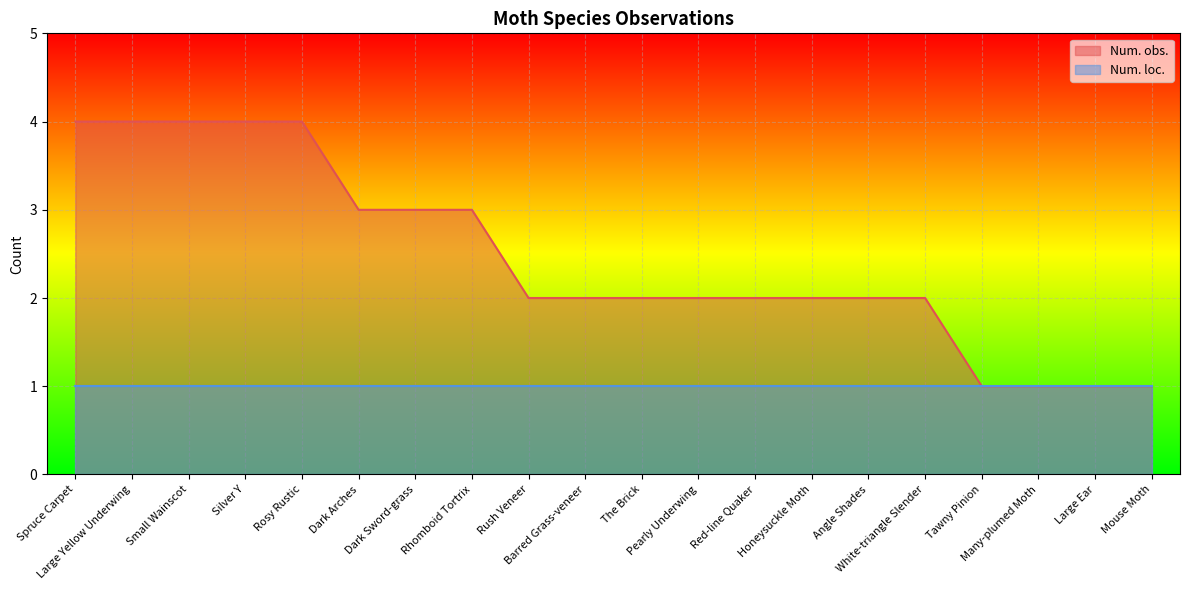

Reading left to right, what are all the values shown in this chart?

Spruce Carpet=4	Large Yellow Underwing=4	Small Wainscot=4	Silver Y=4	Rosy Rustic=4	Dark Arches=3	Dark Sword-grass=3	Rhomboid Tortrix=3	Rush Veneer=2	Barred Grass-veneer=2	The Brick=2	Pearly Underwing=2	Red-line Quaker=2	Honeysuckle Moth=2	Angle Shades=2	White-triangle Slender=2	Tawny Pinion=1	Many-plumed Moth=1	Large Ear=1	Mouse Moth=1